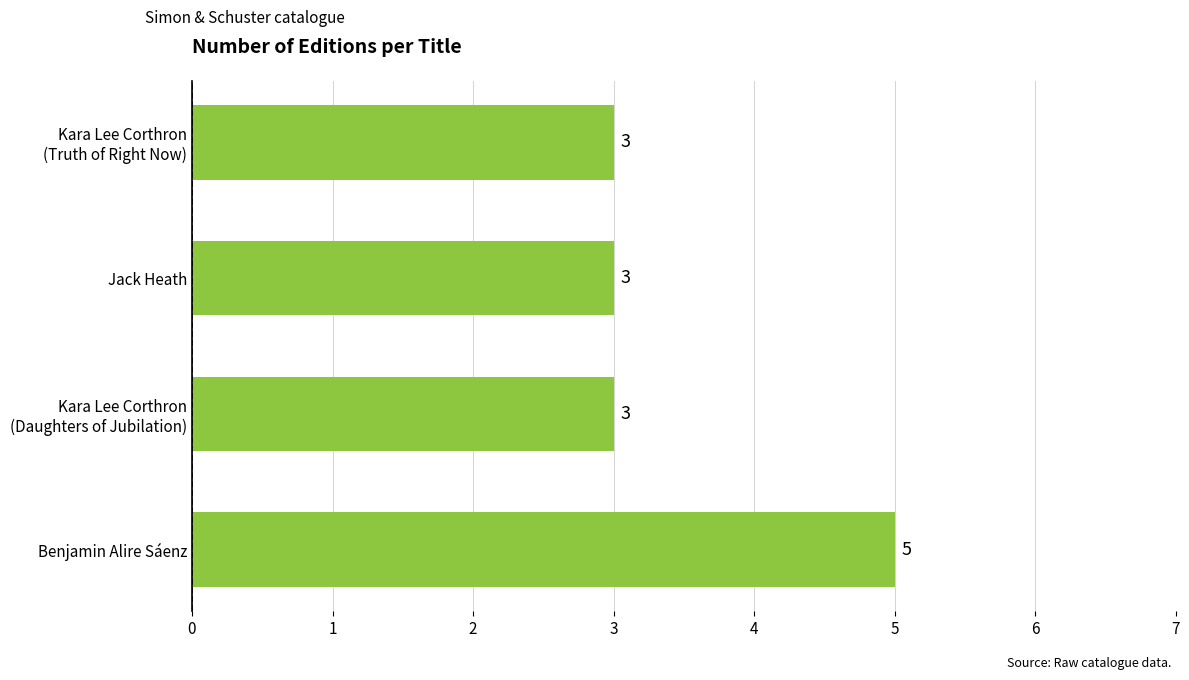

The value at Jack Heath is 4. True or false?

False